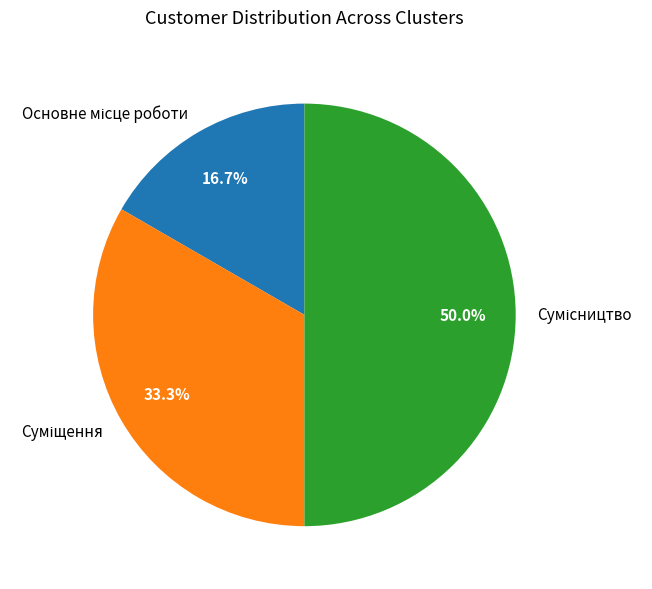

To the nearest percent, what percentage of the pie is Сумісництво?

50%